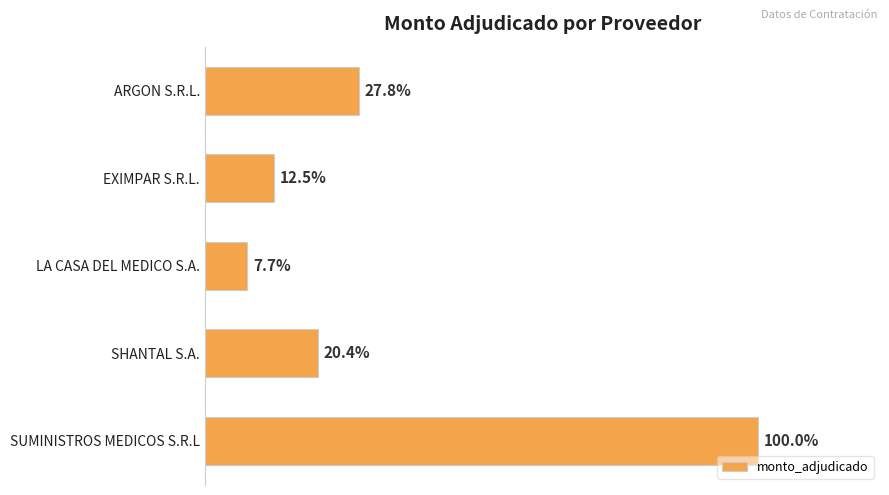

Does the chart contain any negative values?

No